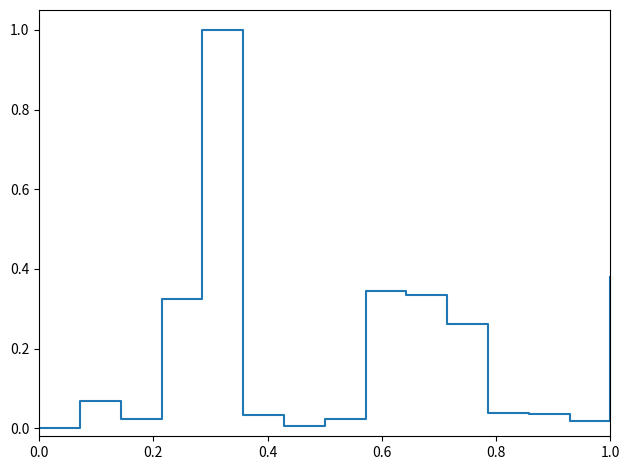

What is the difference between the maximum and minimum values?

1.0